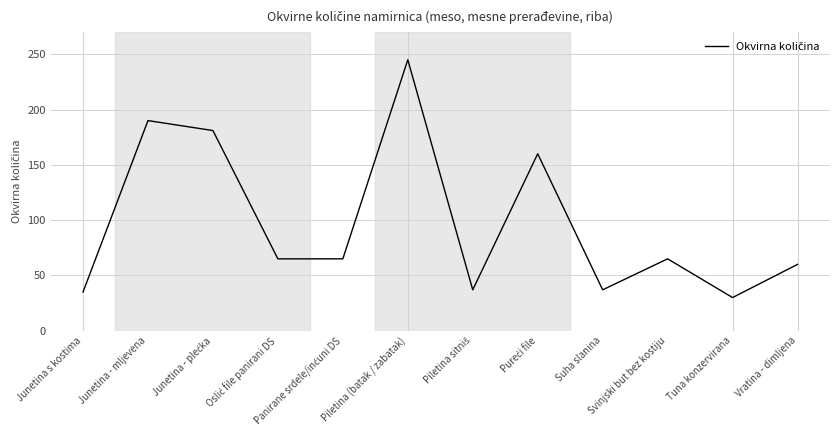

Which has a higher value, Junetina - mljevena or Suha slanina?

Junetina - mljevena